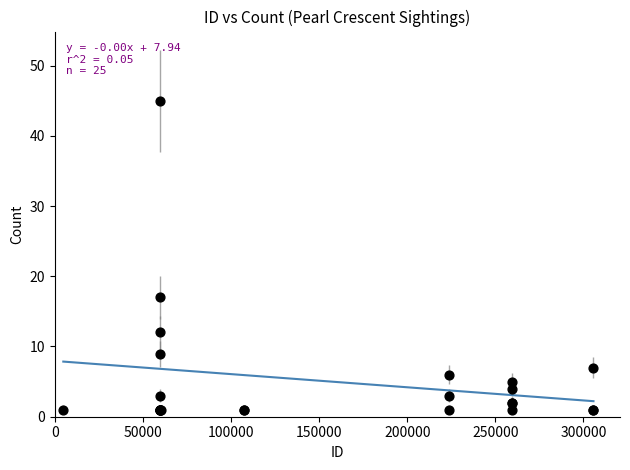

What Y value in the scatter plot is closest to 23?

17